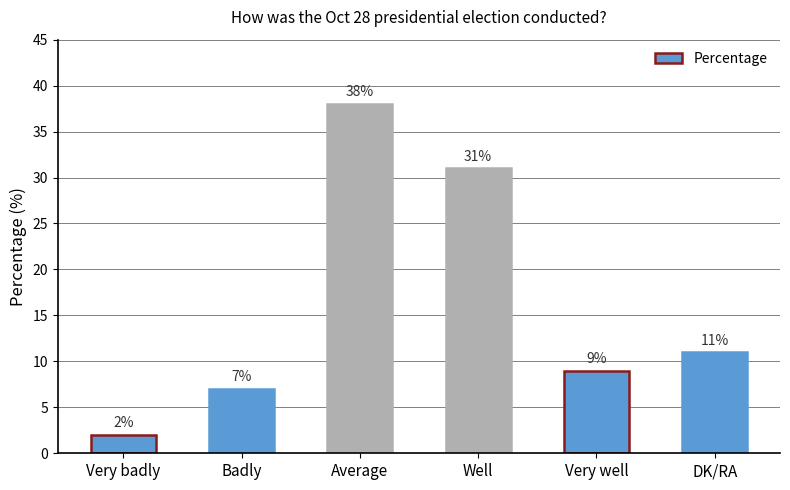

What is the average value?

16